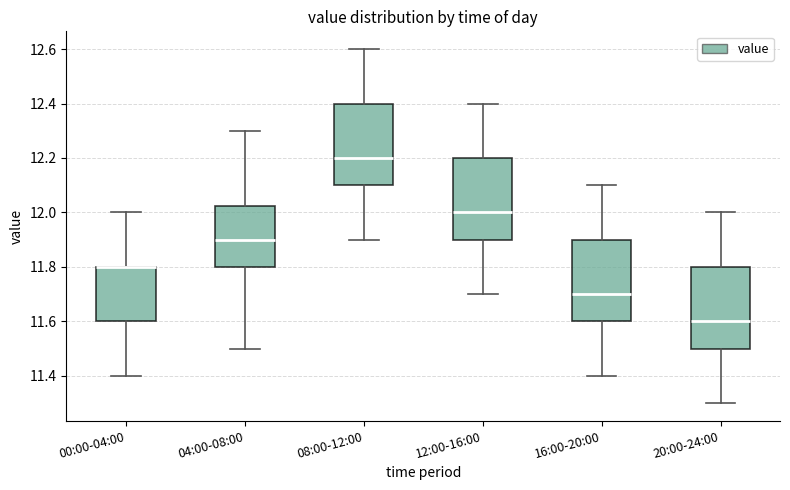

Reading left to right, transcribe this box plot: for each box, give where its median line is, the range the box spans, and where its two whiskers end, as read against the y-axis. The values are not printed on the chart, so give them approximately, as read against the axis.

00:00-04:00: median 11.80 (drawn on the box's upper edge), box 11.60 to 11.80, whiskers 11.40 to 12.00
04:00-08:00: median 11.90, box 11.80 to 12.02, whiskers 11.50 to 12.30
08:00-12:00: median 12.20, box 12.10 to 12.40, whiskers 11.90 to 12.60
12:00-16:00: median 12.00, box 11.90 to 12.20, whiskers 11.70 to 12.40
16:00-20:00: median 11.70, box 11.60 to 11.90, whiskers 11.40 to 12.10
20:00-24:00: median 11.60, box 11.50 to 11.80, whiskers 11.30 to 12.00